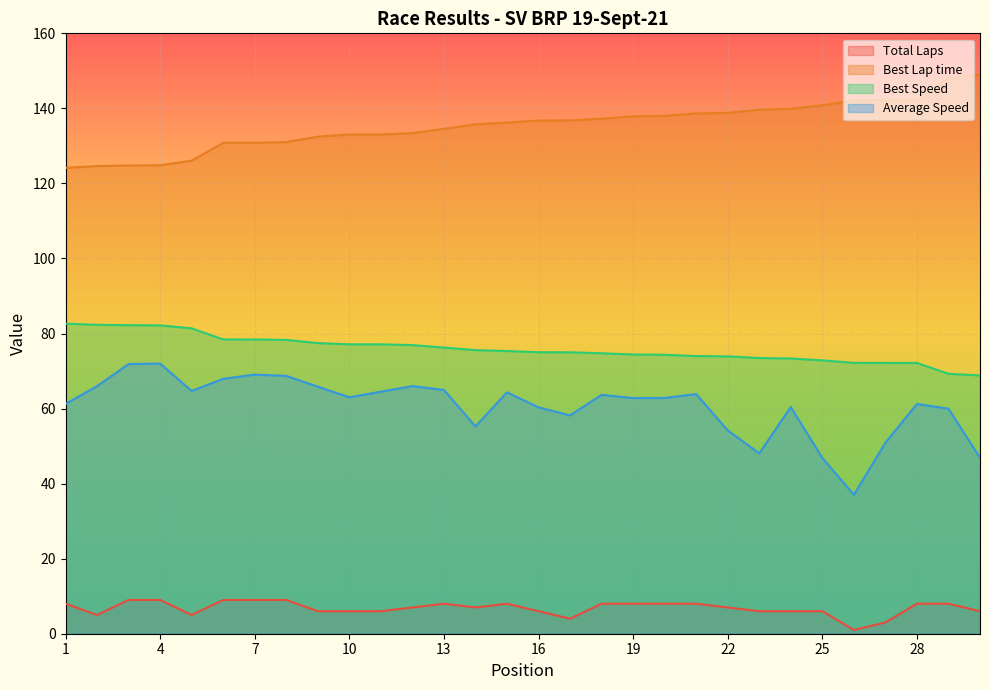

List the labels in order of Total Laps value, largest first.

3, 4, 6, 7, 8, 1, 13, 15, 18, 19, 20, 21, 28, 29, 12, 14, 22, 9, 10, 11, 16, 23, 24, 25, 30, 2, 5, 17, 27, 26